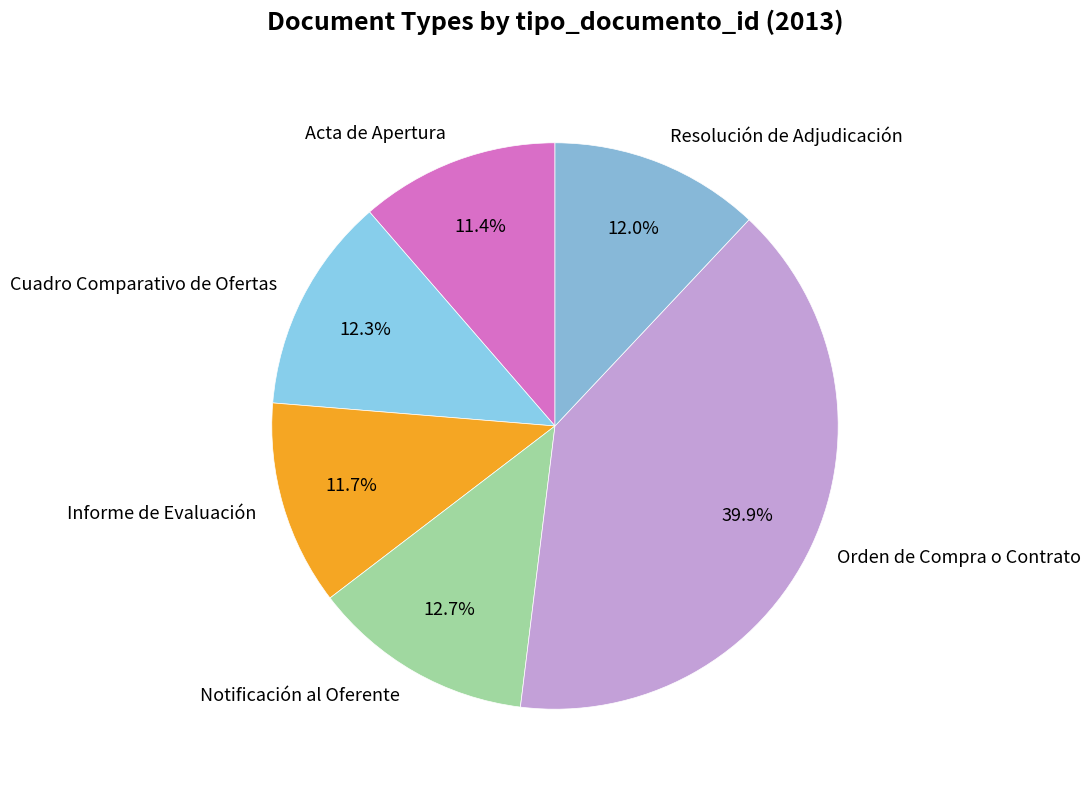

What percentage is NOT represented by Resolución de Adjudicación?

88.0%